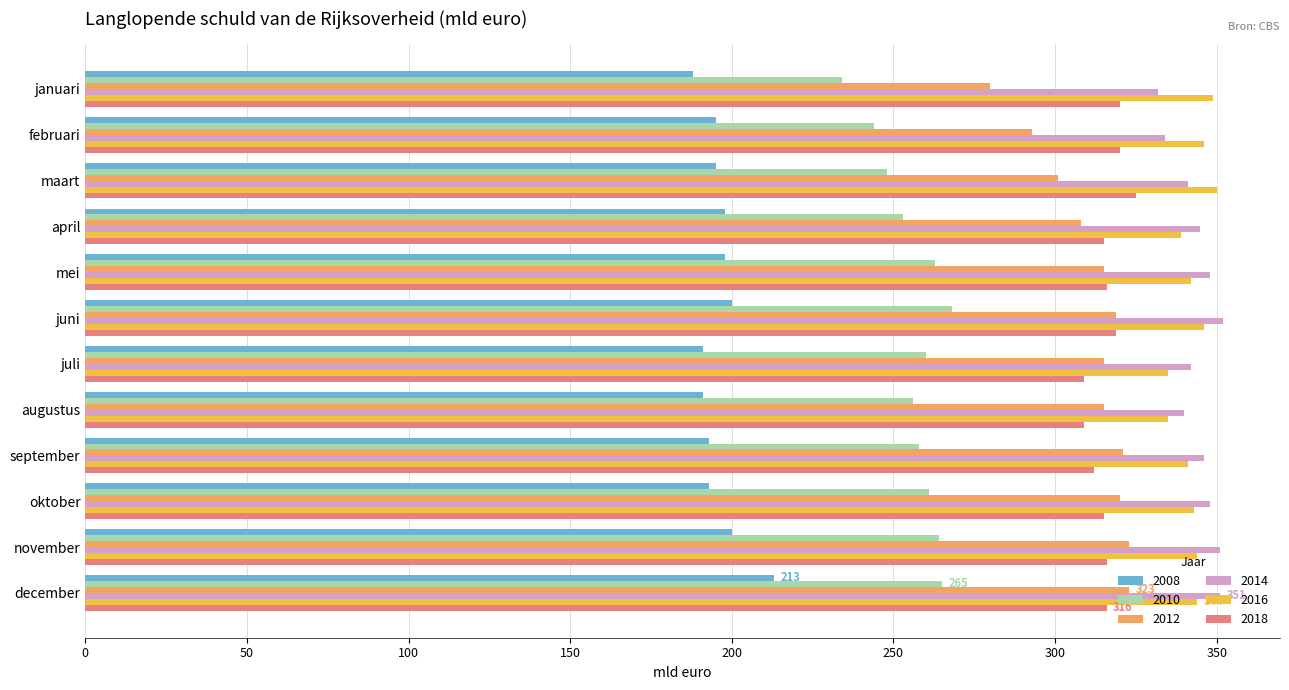

Is it true that 2018 equals 117 at januari?

False